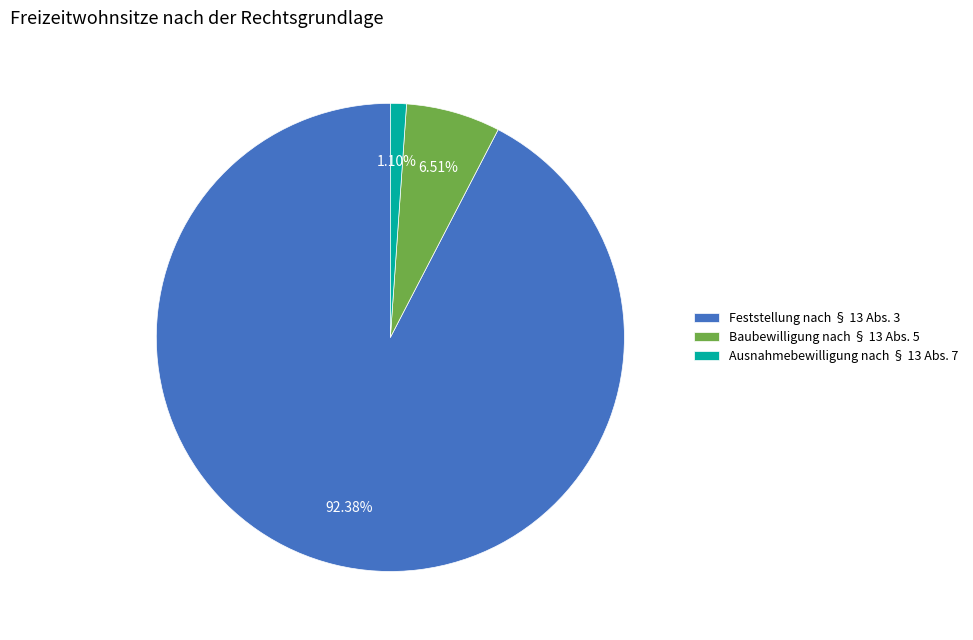

Do Ausnahmebewilligung nach § 13 Abs. 7 and Feststellung nach § 13 Abs. 3 together represent more than half of the pie?

Yes